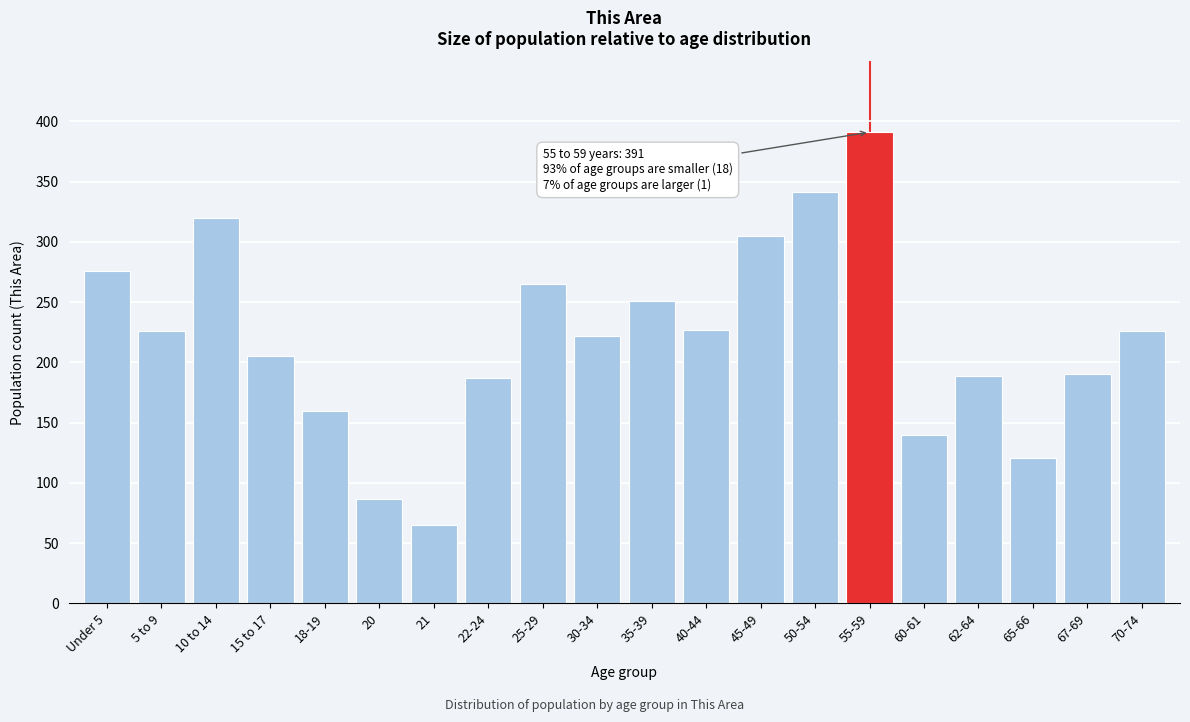

True or false: the data shows 111 at 22-24.

False